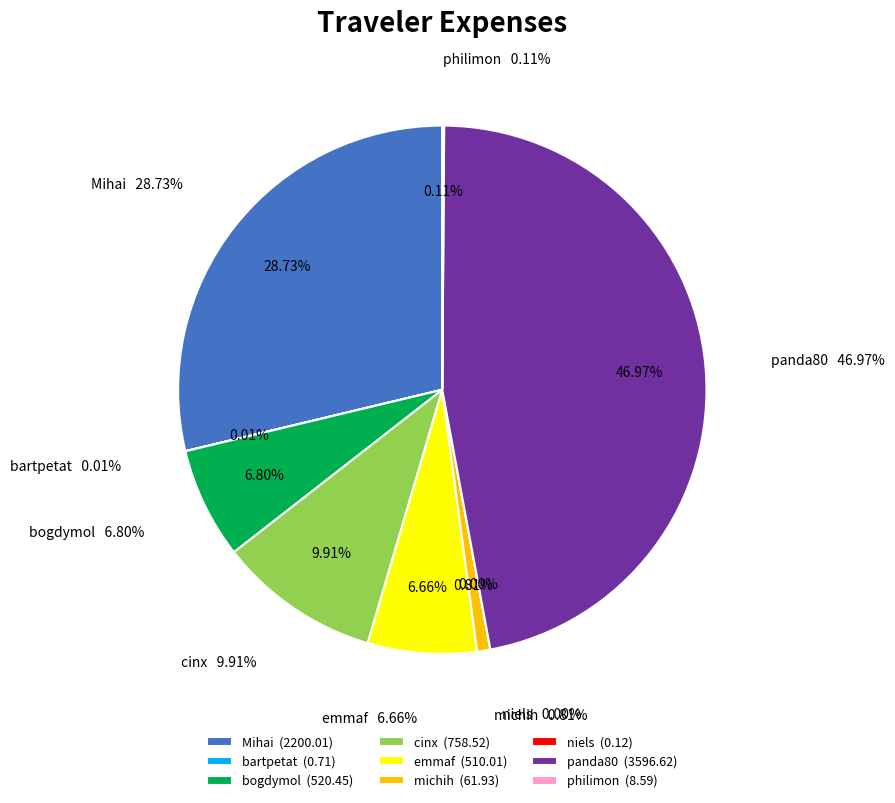

Which category has the smallest portion of the pie?

niels